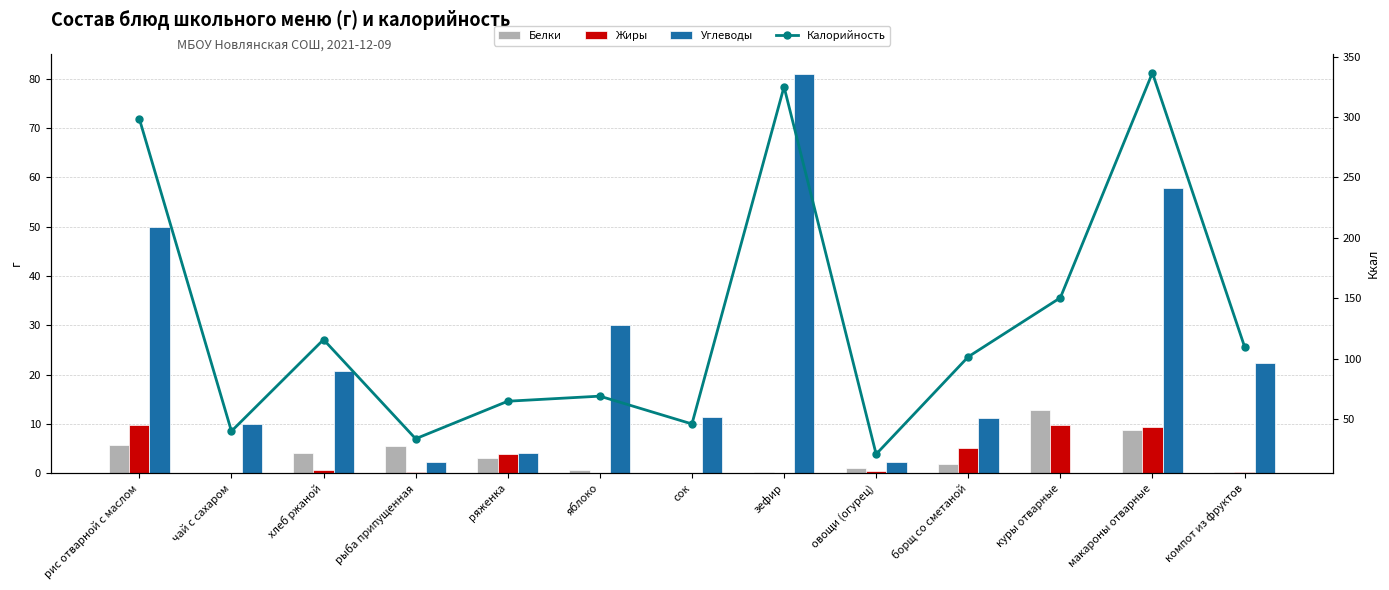

Rank the categories by Жиры value from lowest to highest.

яблоко, сок, зефир, чай с сахаром, компот из фруктов, рыба припущенная, овощи (огурец), хлеб ржаной, ряженка, борщ со сметаной, макароны отварные, куры отварные, рис отварной с маслом